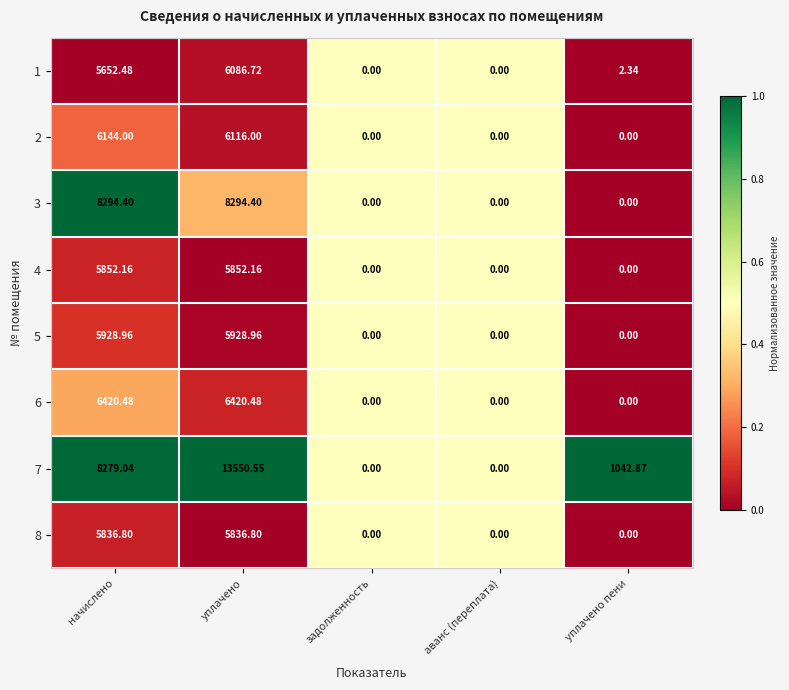

Which label corresponds to the largest value in the chart?

уплачено